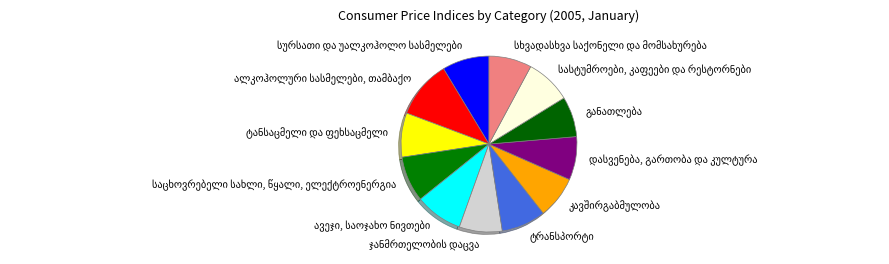

How many slices are in this pie chart?

12